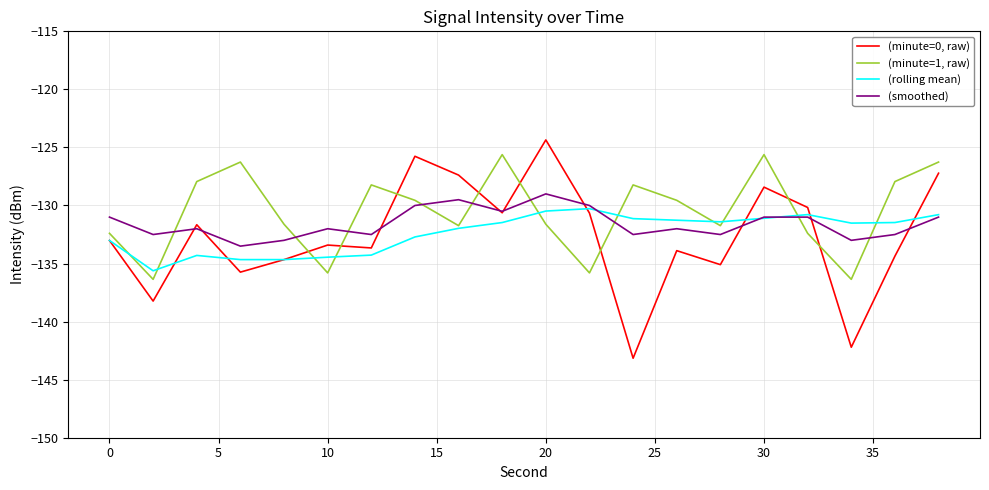

What is the maximum value for (rolling mean)?

-130.3